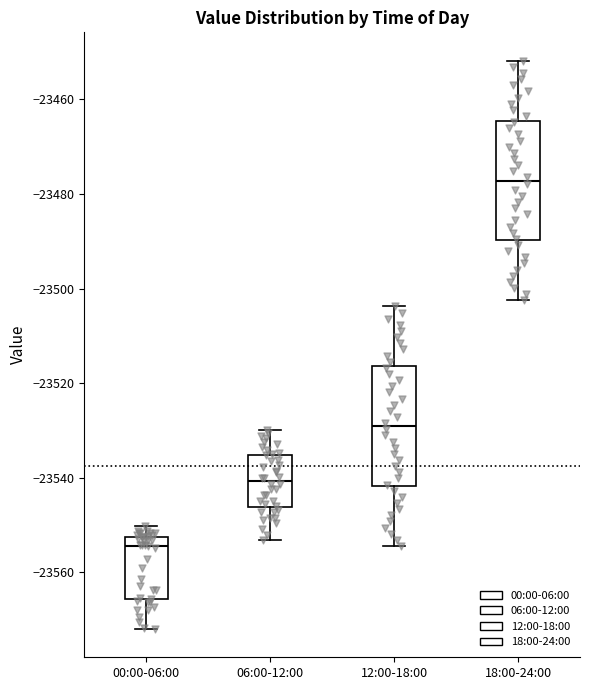

Where does the lower whisker of the box for 18:00-24:00 end on the y-axis? The values are not printed on the chart, so give them approximately, as read against the axis.

-23502